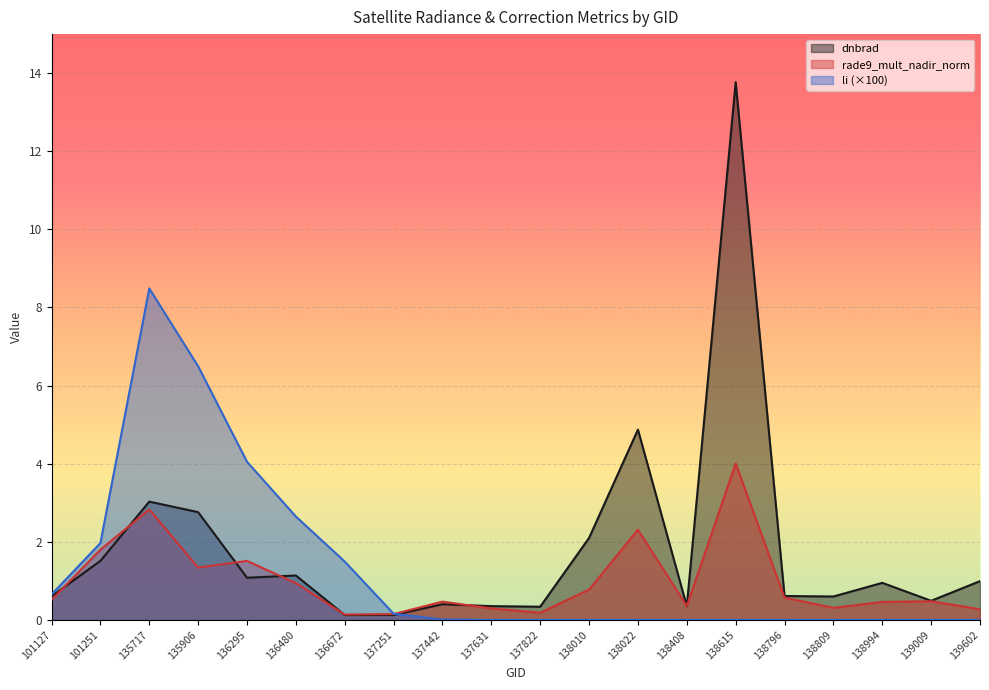

At which category is the sum across all series the highest?

138615